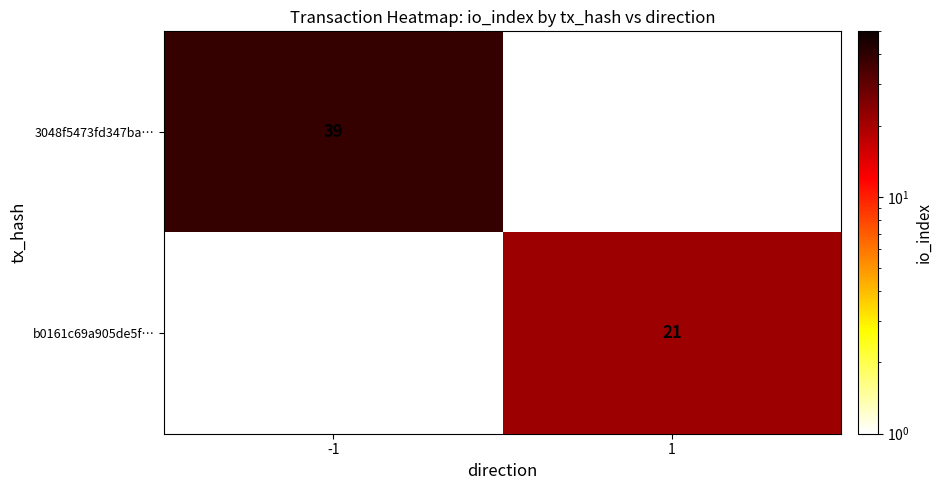

True or false: 3048f5473fd347ba… has a value of 39 at -1.

True